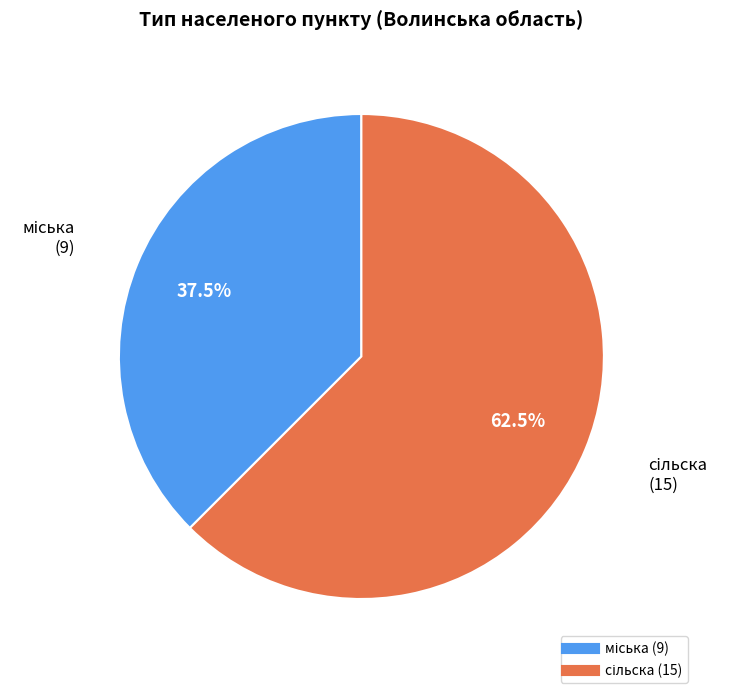

Is there any slice that represents more than half of the pie?

Yes